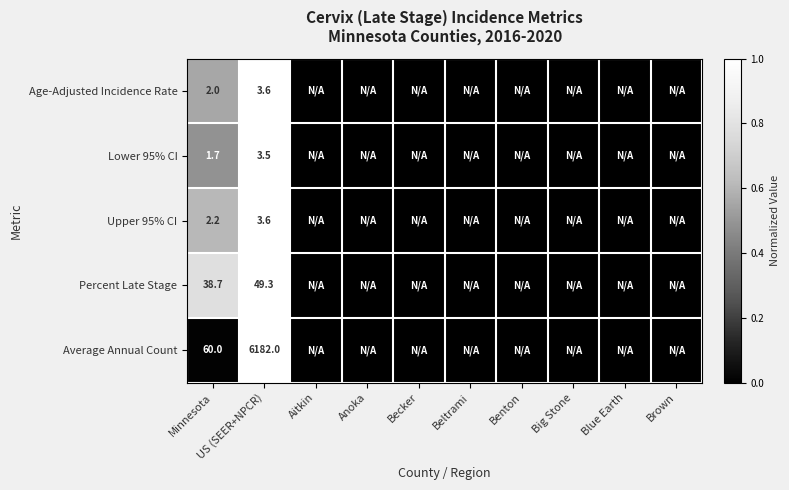

The Age-Adjusted Incidence Rate series shows 3.6 at US (SEER+NPCR). True or false?

True